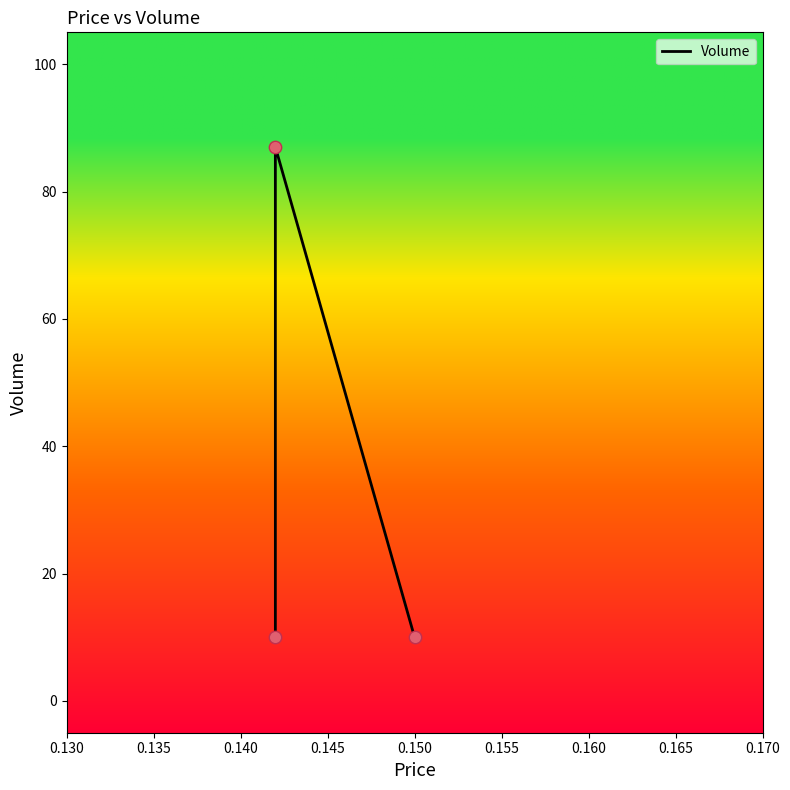

Which has a higher value, 0.140 or 0.135?

0.135